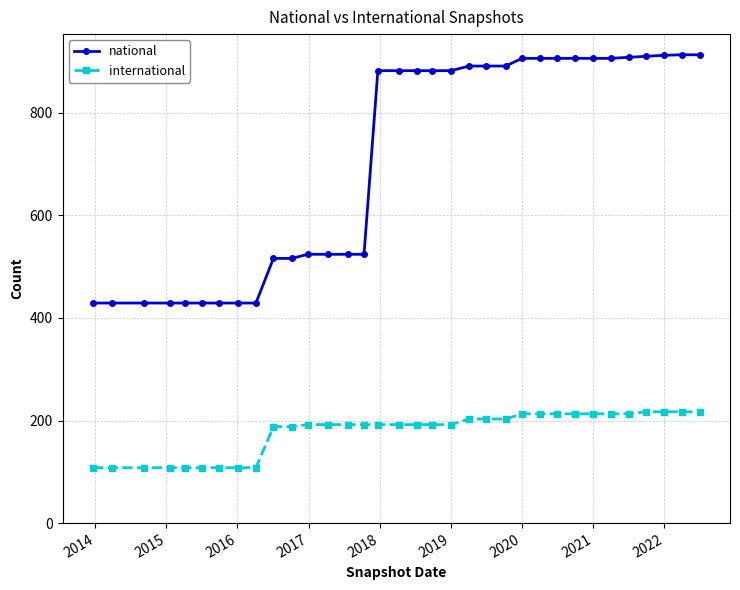

At how many categories does at least one series exceed 266?

34